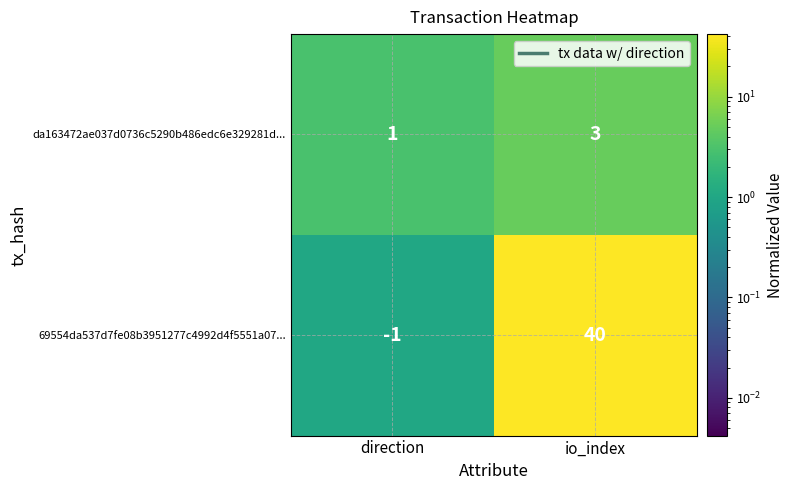

At which category is the sum across all series the highest?

io_index